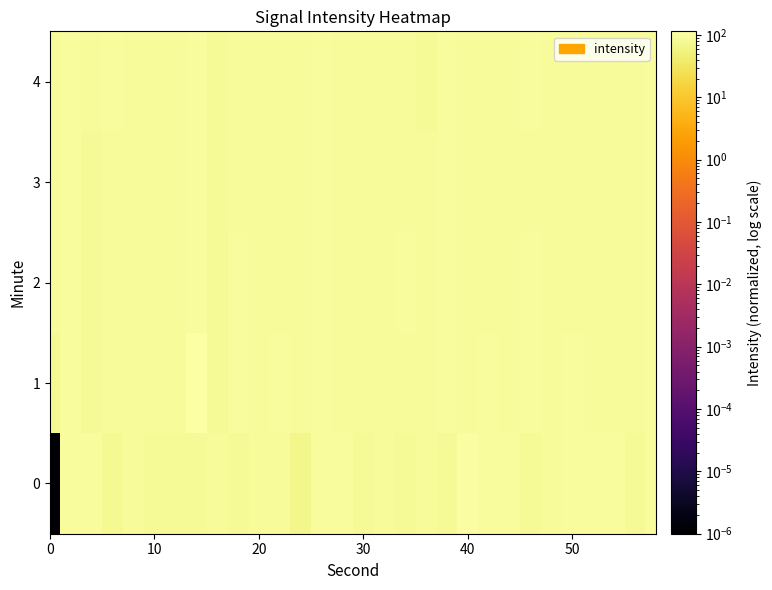

List the series in order of their peak value, lowest first.

2, 3, 4, 0, 1